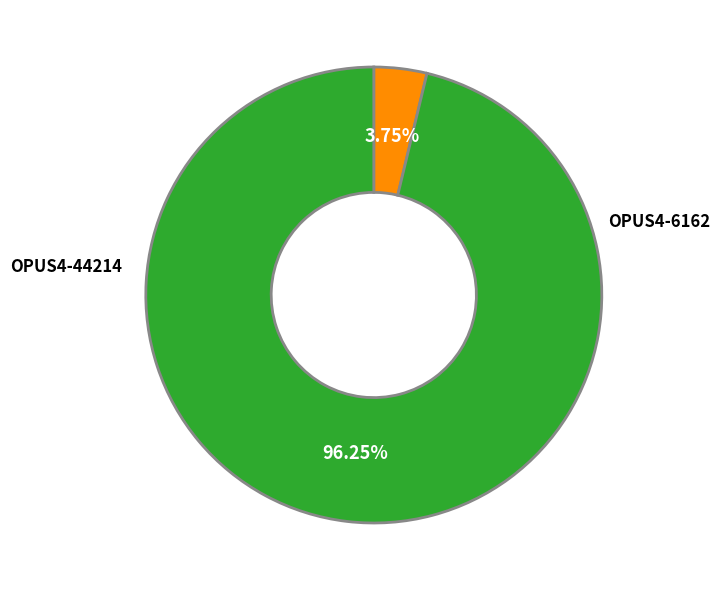

How many slices are in this pie chart?

2